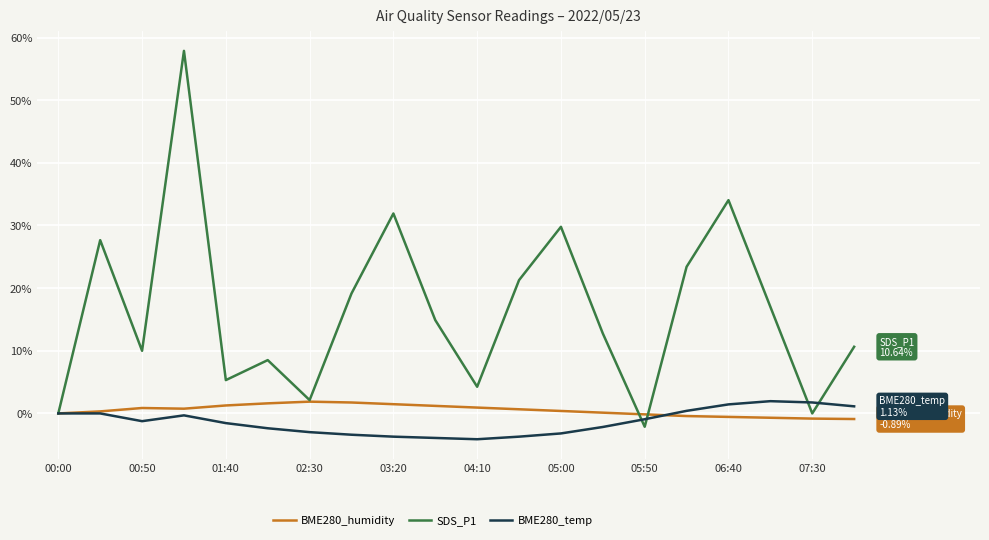

What is the smallest value displayed?

-4.1